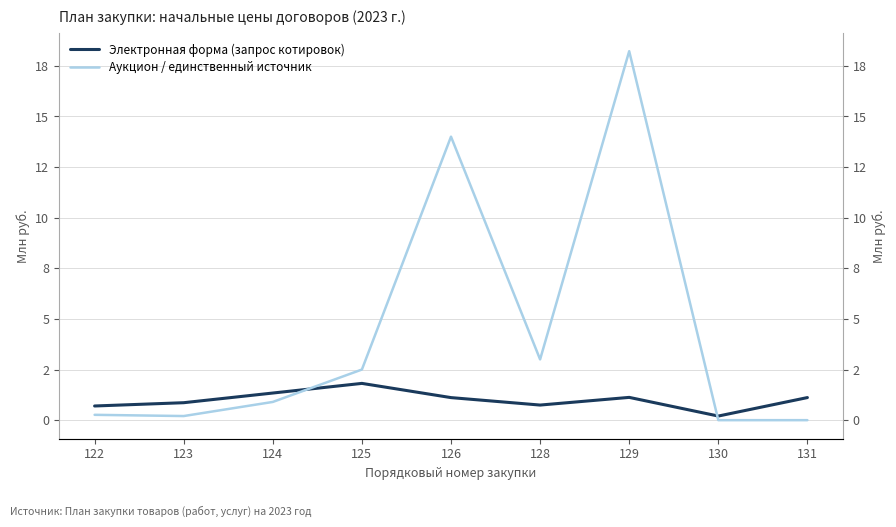

How many data points does each series have?

9